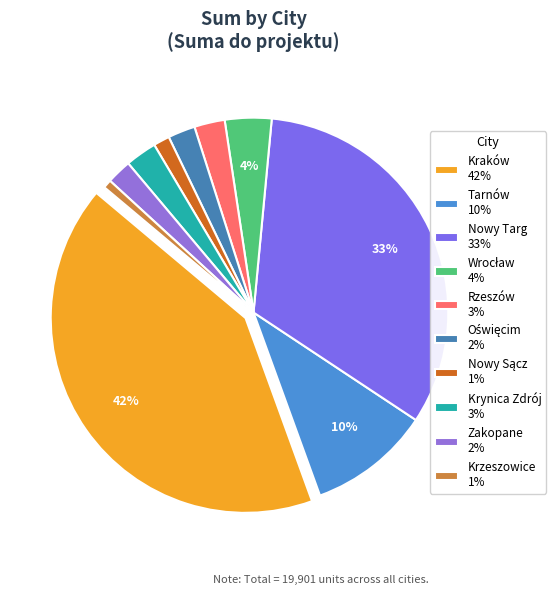

To the nearest percent, what is the combined percentage of Tarnów and Wrocław?

14%